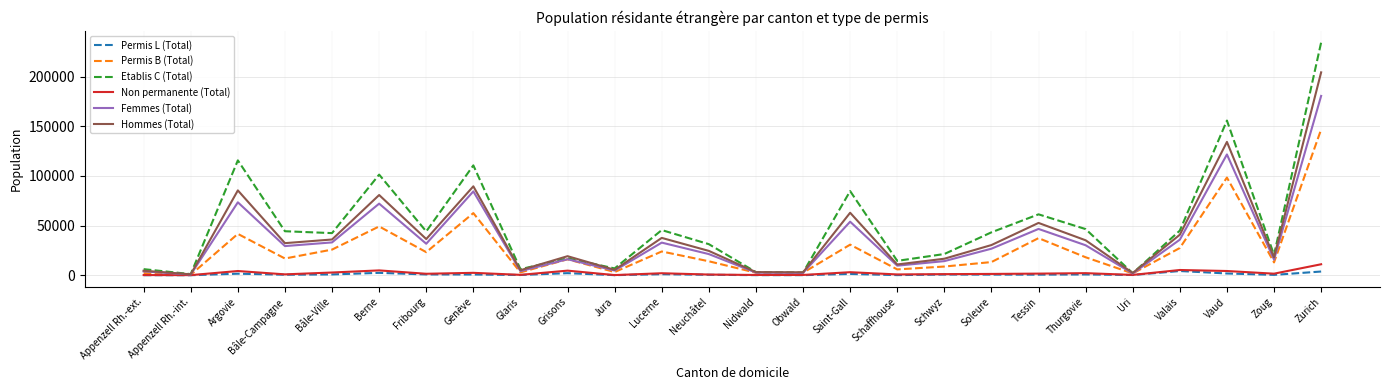

At which label does Non permanente (Total) reach its peak?

Zurich